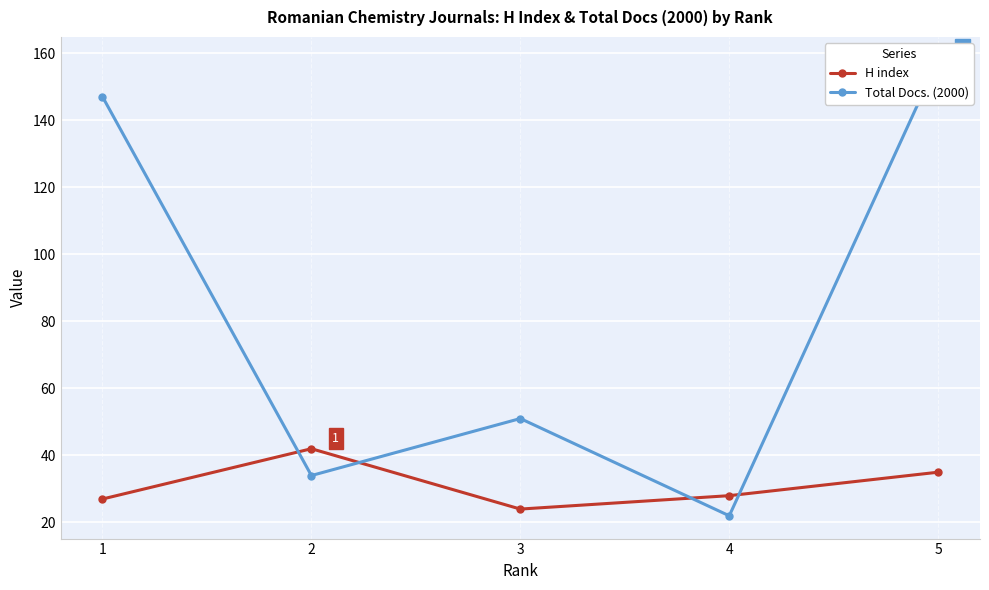

True or false: Total Docs. (2000) and H index cross at least once.

True